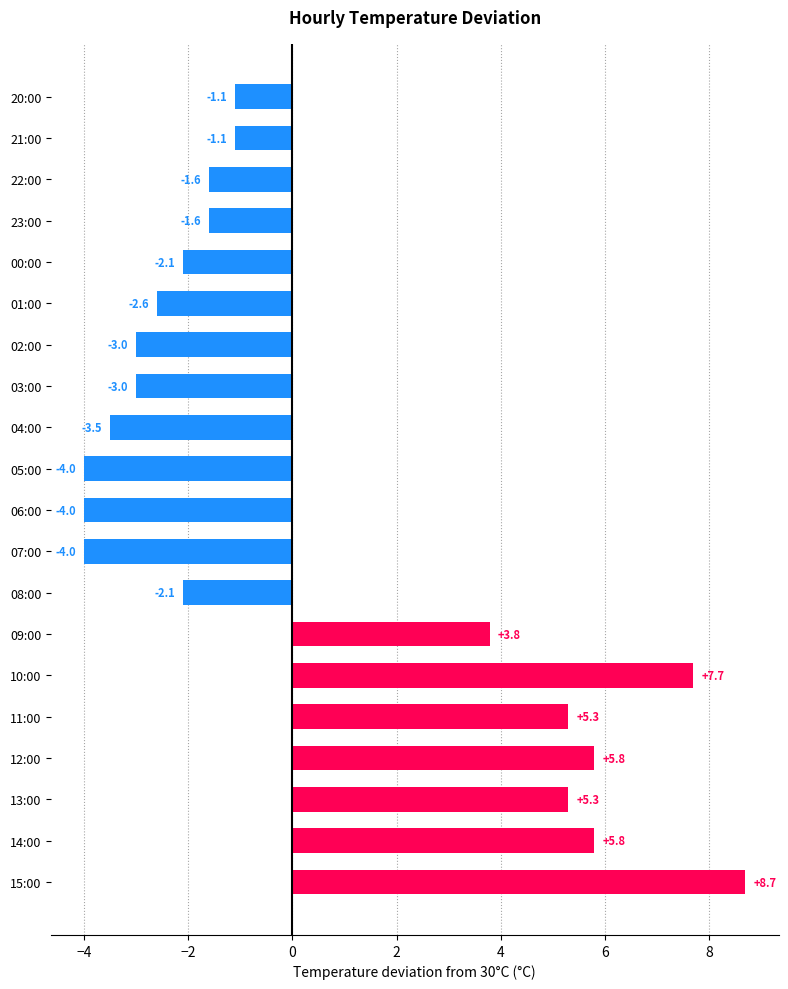

Where is the data nearest to the value 2?

09:00